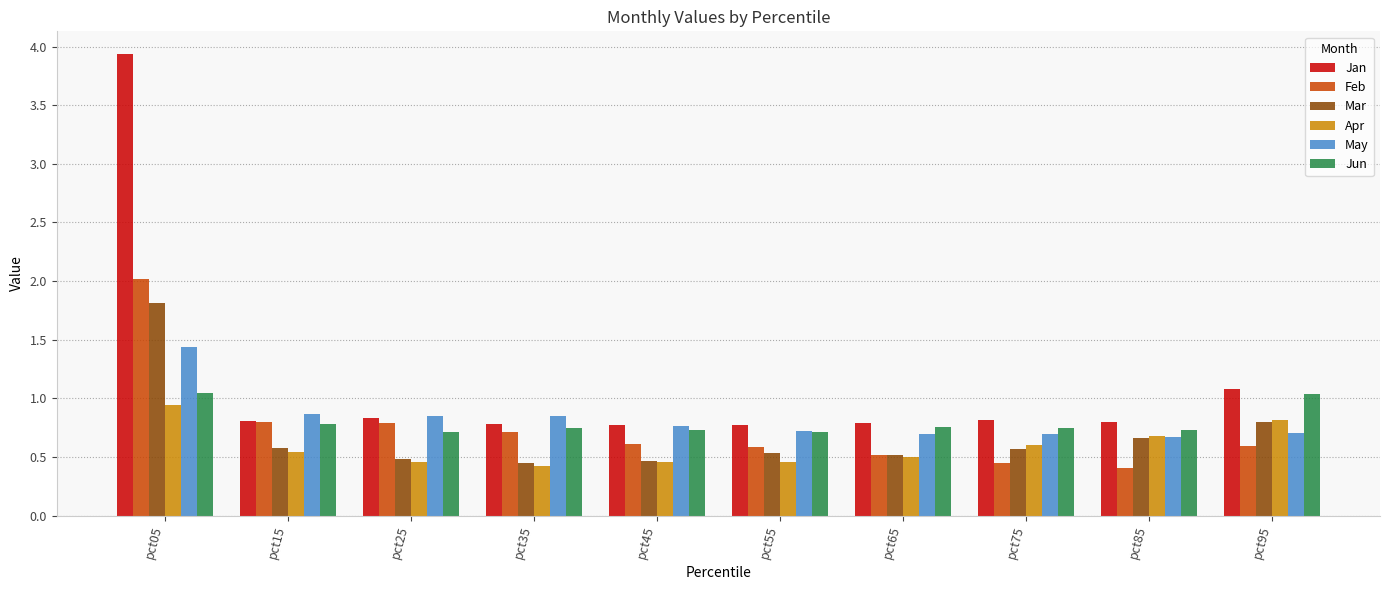

What is the difference between the second highest and second lowest values in the Jan series?

0.3